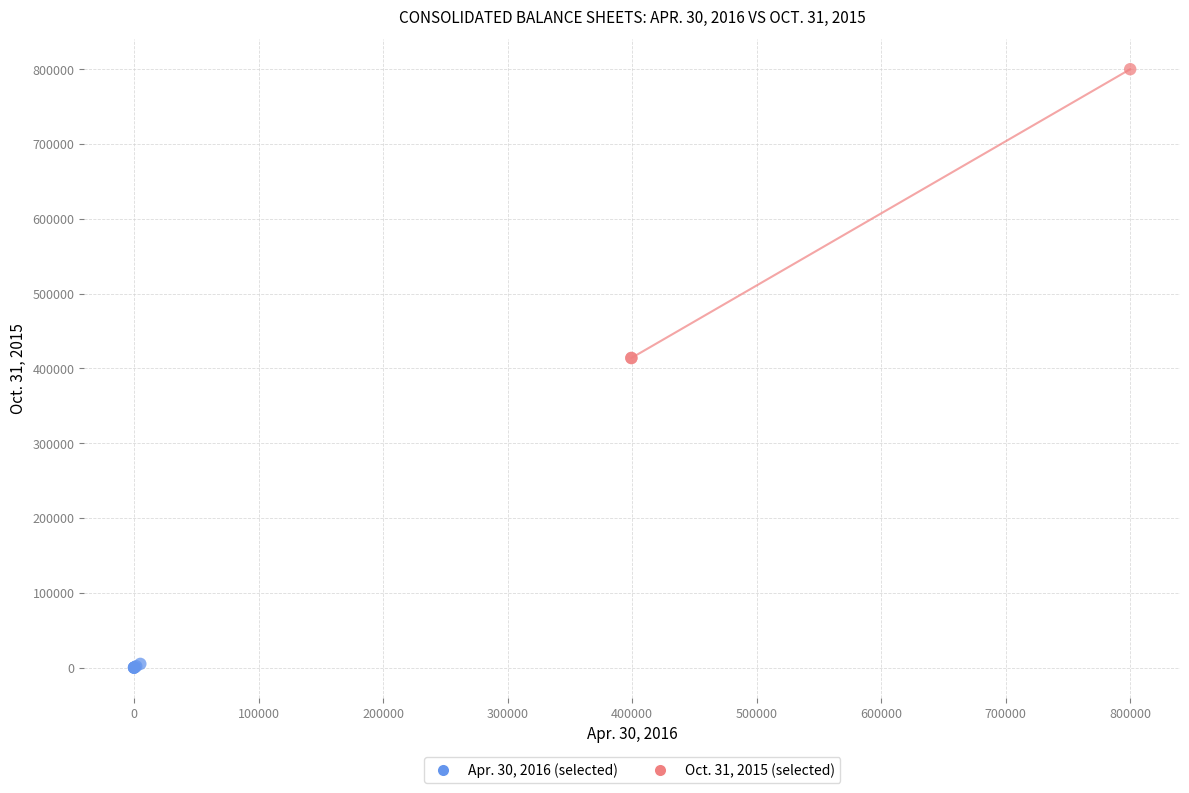

Which series contains the highest Y value?

Oct. 31, 2015 (selected)